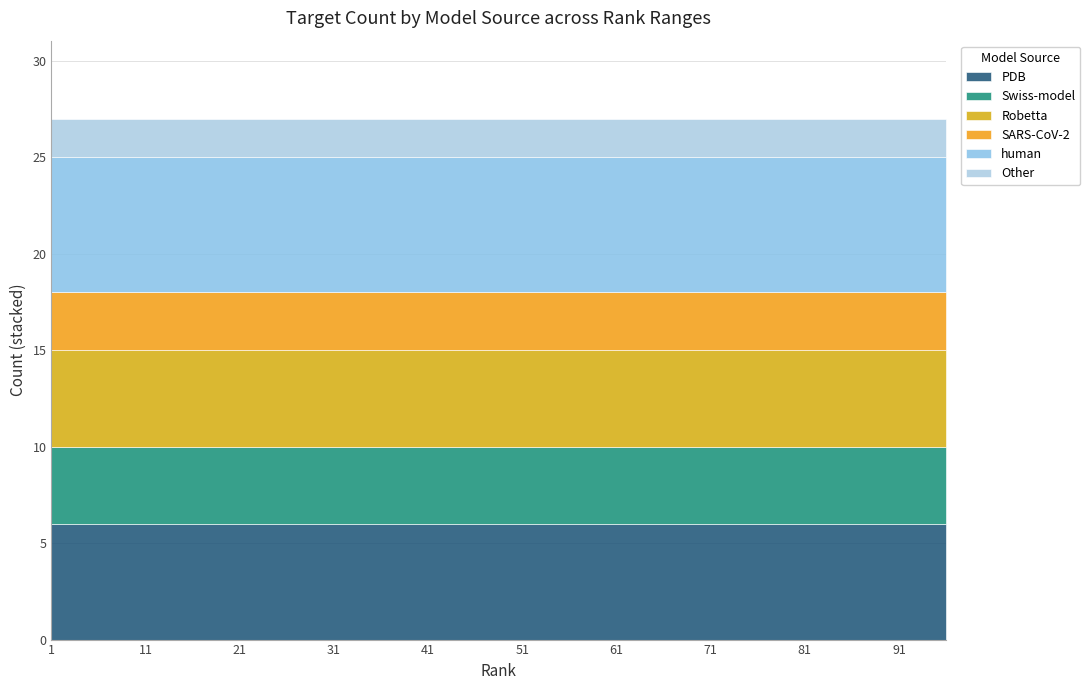

What is the minimum value shown in the chart?

2